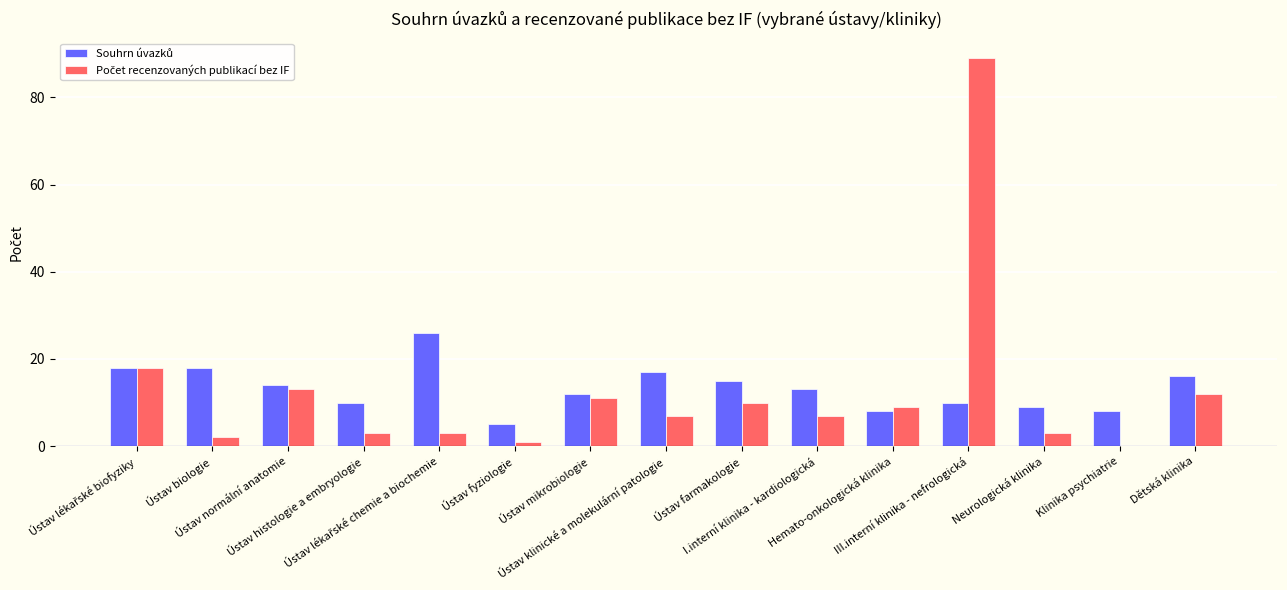

What is the maximum value shown in the chart?

89